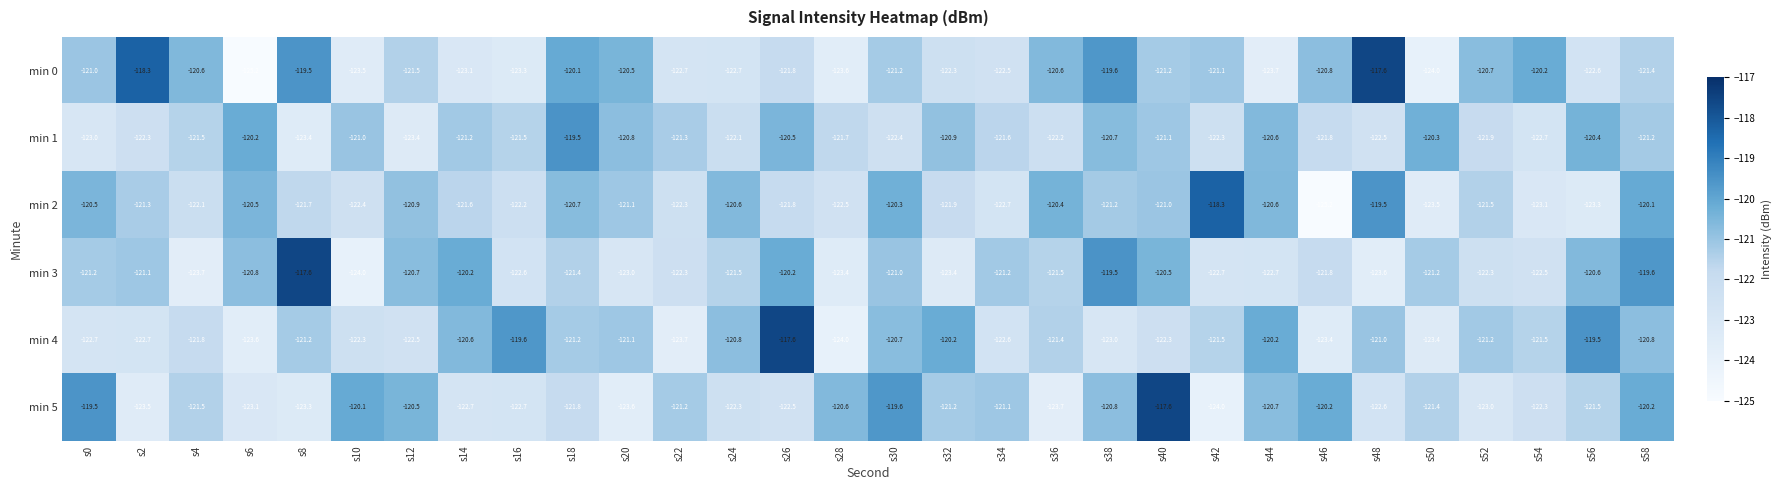

What is the average value of the min 0 series?

-121.6